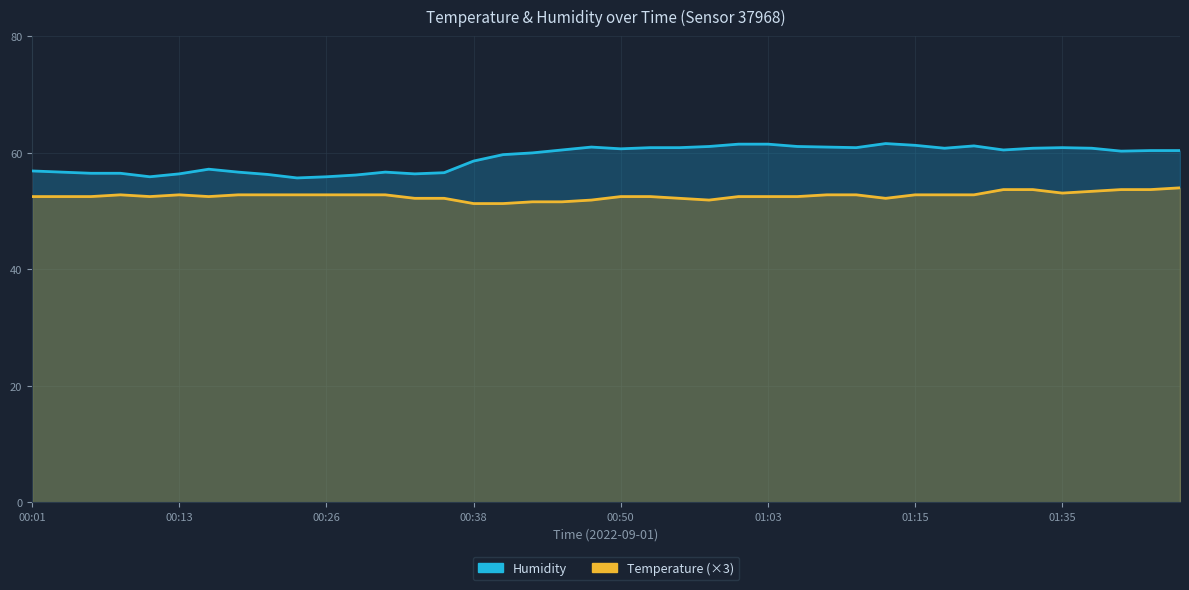

What are all the series names shown in the legend?

Temperature, Humidity